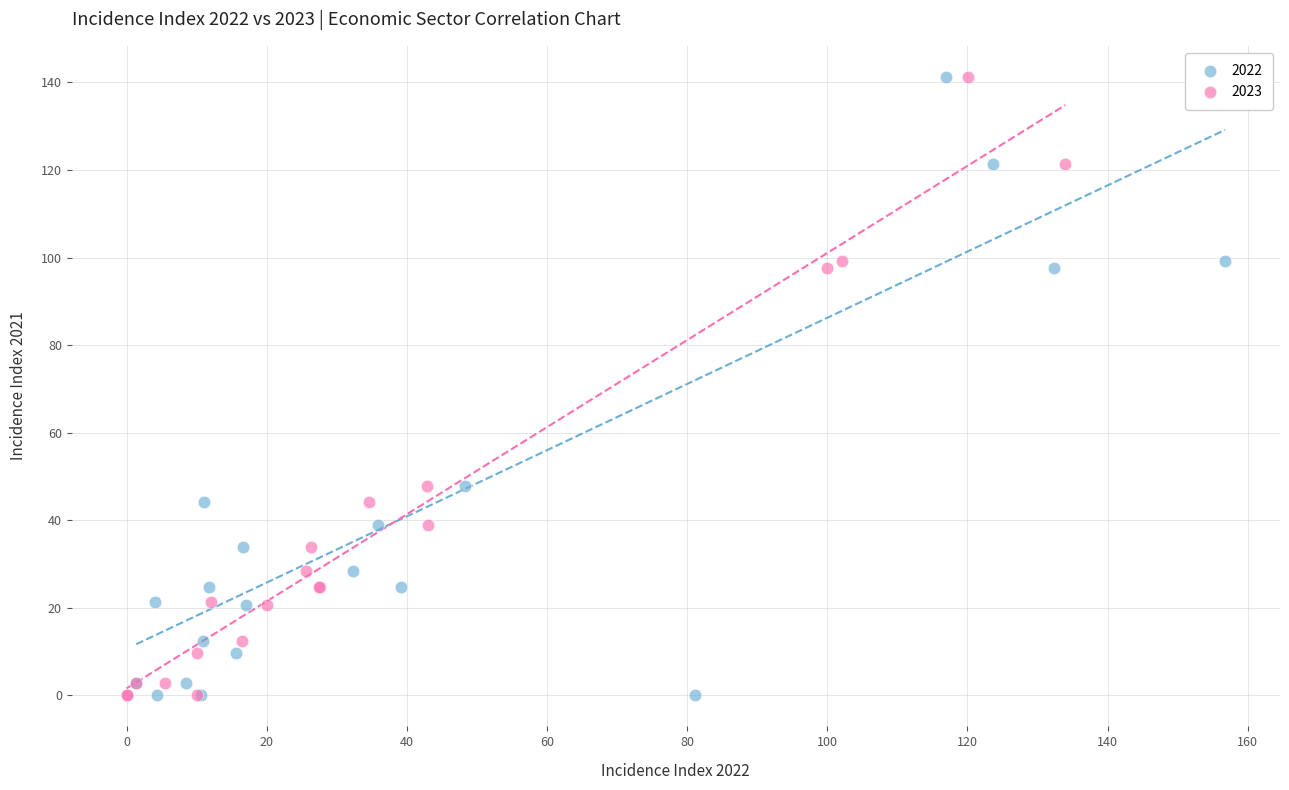

What are all the series names shown in the legend?

2022, 2023